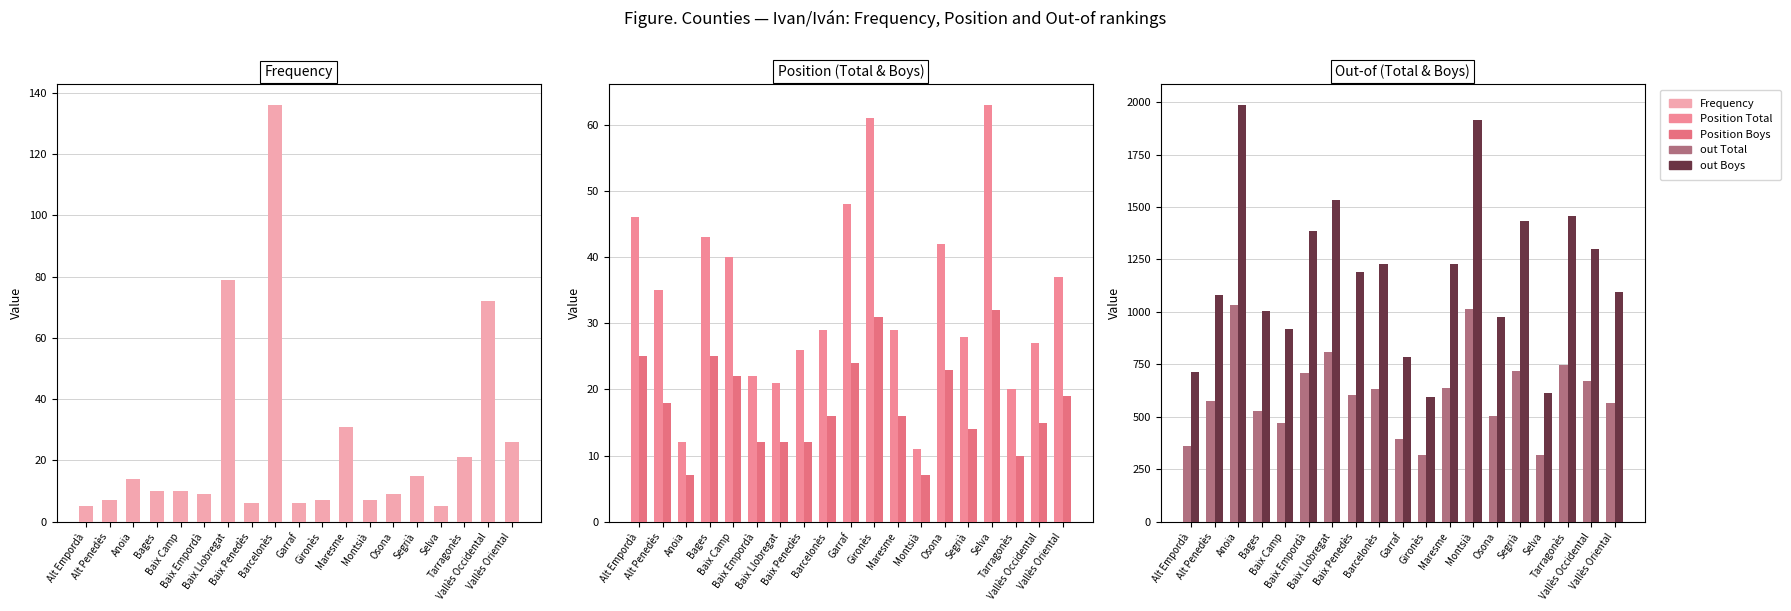

Reading right to left, transcribe all the data shown in this chart.

Frequency: Vallès Oriental=26	Vallès Occidental=72	Tarragonès=21	Selva=5	Segrià=15	Osona=9	Montsià=7	Maresme=31	Gironès=7	Garraf=6	Barcelonès=136	Baix Penedès=6	Baix Llobregat=79	Baix Empordà=9	Baix Camp=10	Bages=10	Anoia=14	Alt Penedès=7	Alt Empordà=5
Position Total: Vallès Oriental=37	Vallès Occidental=27	Tarragonès=20	Selva=63	Segrià=28	Osona=42	Montsià=11	Maresme=29	Gironès=61	Garraf=48	Barcelonès=29	Baix Penedès=26	Baix Llobregat=21	Baix Empordà=22	Baix Camp=40	Bages=43	Anoia=12	Alt Penedès=35	Alt Empordà=46
Position Boys: Vallès Oriental=19	Vallès Occidental=15	Tarragonès=10	Selva=32	Segrià=14	Osona=23	Montsià=7	Maresme=16	Gironès=31	Garraf=24	Barcelonès=16	Baix Penedès=12	Baix Llobregat=12	Baix Empordà=12	Baix Camp=22	Bages=25	Anoia=7	Alt Penedès=18	Alt Empordà=25
out Total: Vallès Oriental=568	Vallès Occidental=671	Tarragonès=749	Selva=319	Segrià=720	Osona=505	Montsià=1012	Maresme=636	Gironès=316	Garraf=392	Barcelonès=635	Baix Penedès=605	Baix Llobregat=808	Baix Empordà=710	Baix Camp=469	Bages=528	Anoia=1032	Alt Penedès=576	Alt Empordà=360
out Boys: Vallès Oriental=1097	Vallès Occidental=1301	Tarragonès=1457	Selva=613	Segrià=1435	Osona=975	Montsià=1913	Maresme=1227	Gironès=596	Garraf=786	Barcelonès=1230	Baix Penedès=1190	Baix Llobregat=1532	Baix Empordà=1387	Baix Camp=917	Bages=1006	Anoia=1986	Alt Penedès=1080	Alt Empordà=714